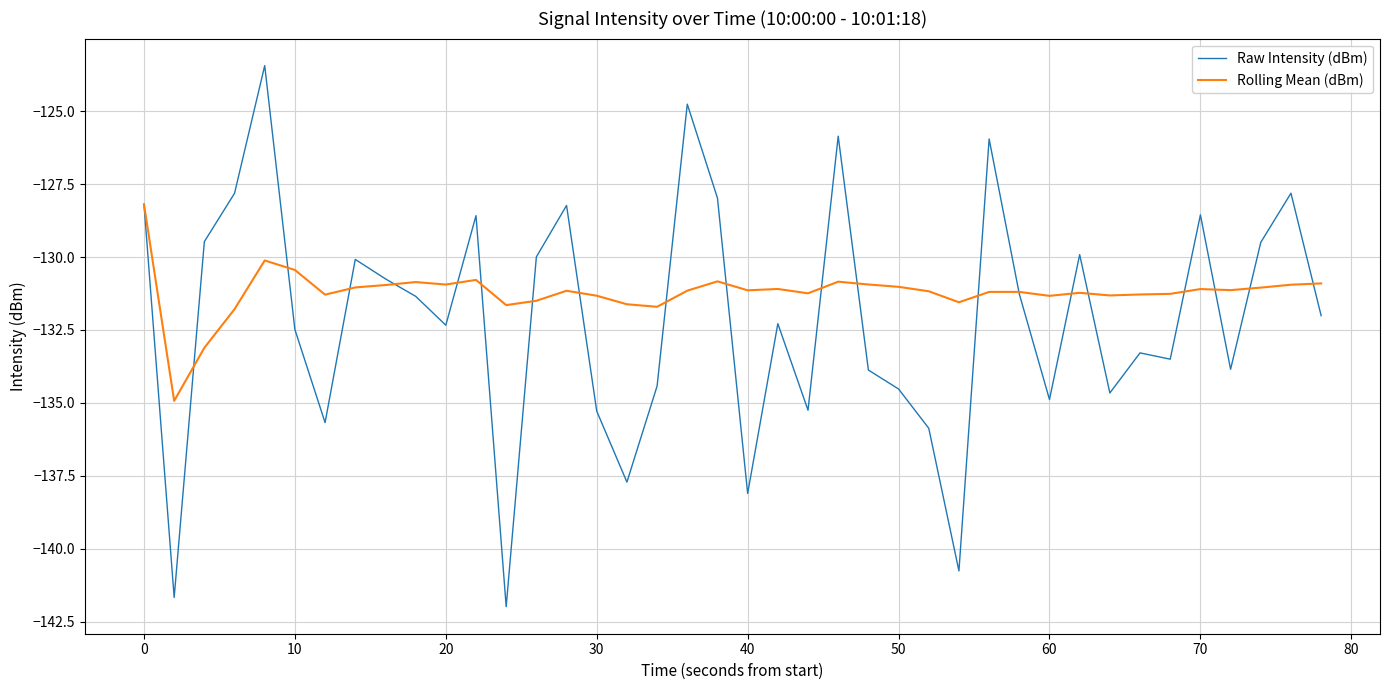

What are all the series names shown in the legend?

Raw Intensity (dBm), Rolling Mean (dBm)